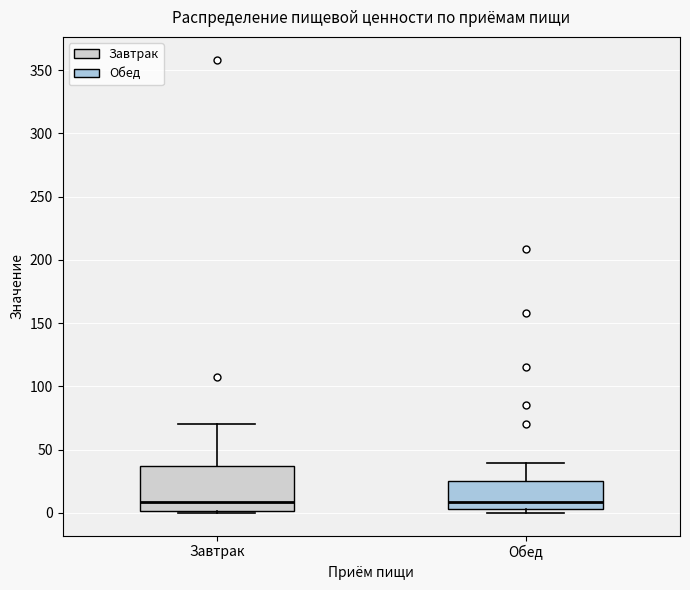

Which box is the tallest, from its lower edge to its upper edge?

Завтрак